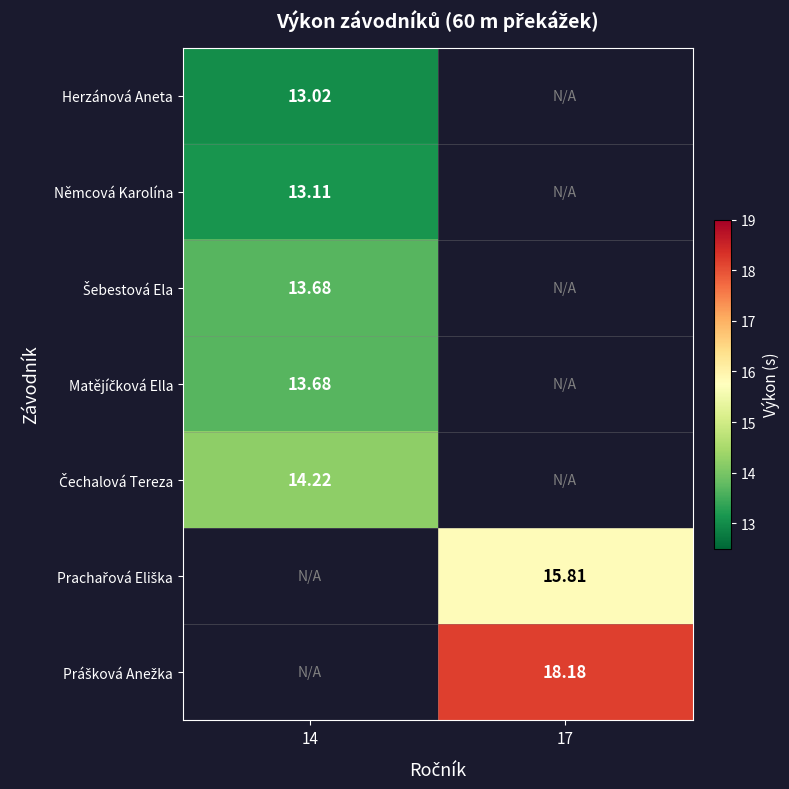

At which category does the chart reach its minimum across all series?

14